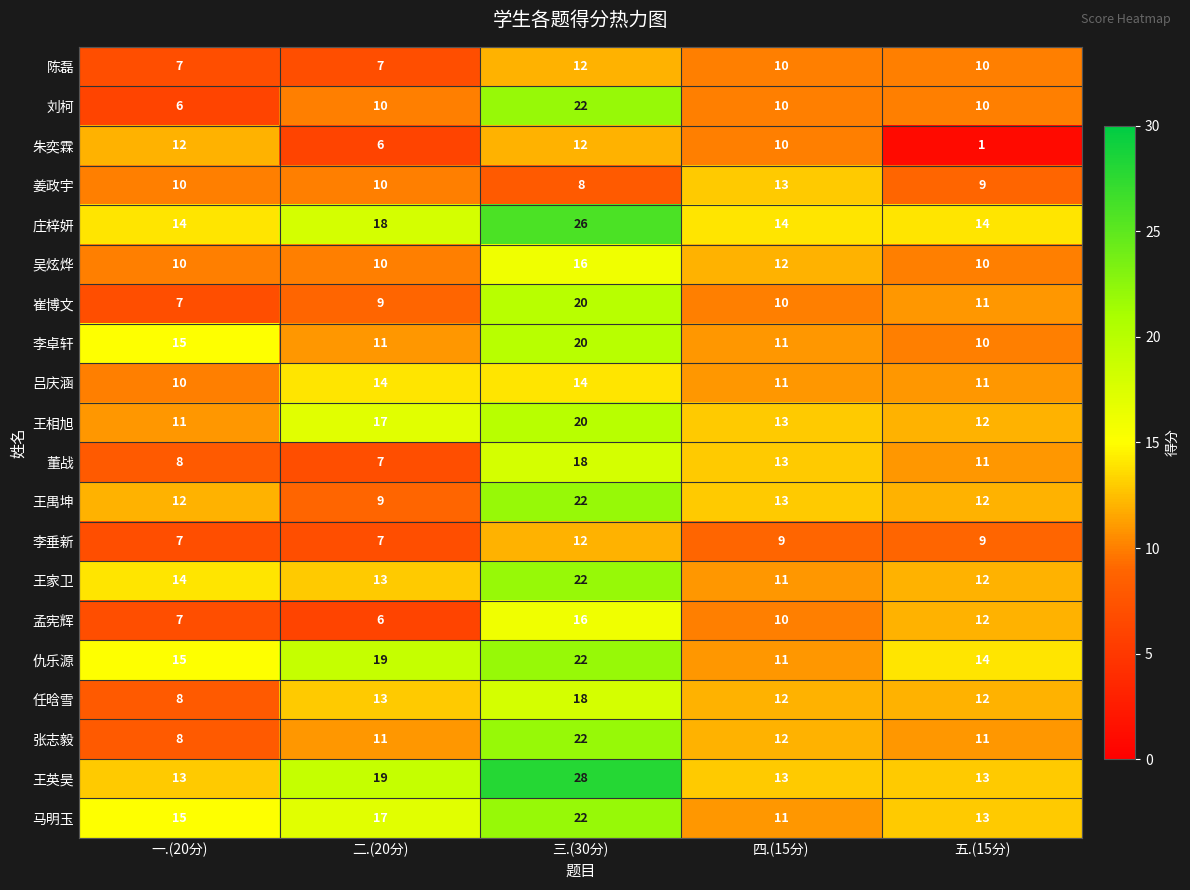

What is the difference between the highest and lowest values at 五.(15分)?

13